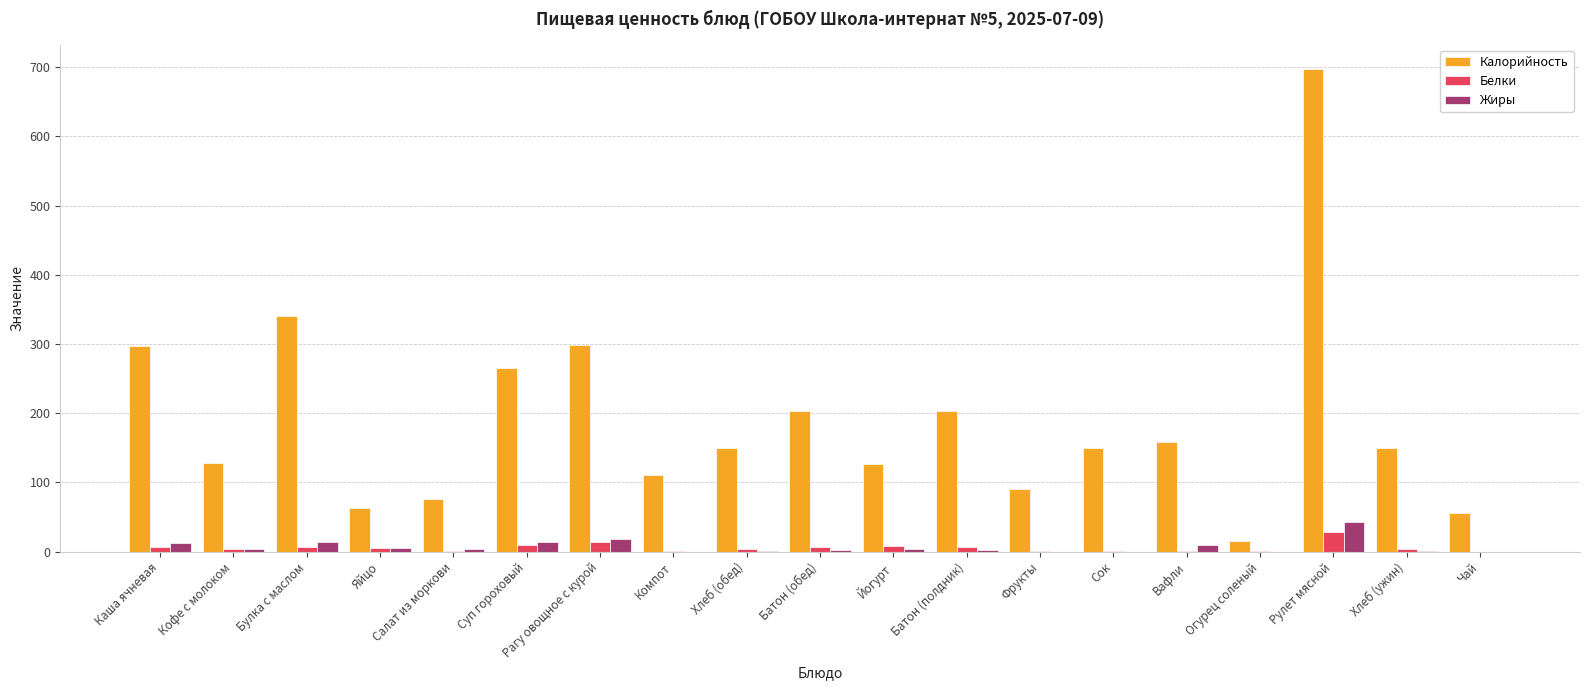

The value of Калорийность at Фрукты is 90.0. True or false?

True